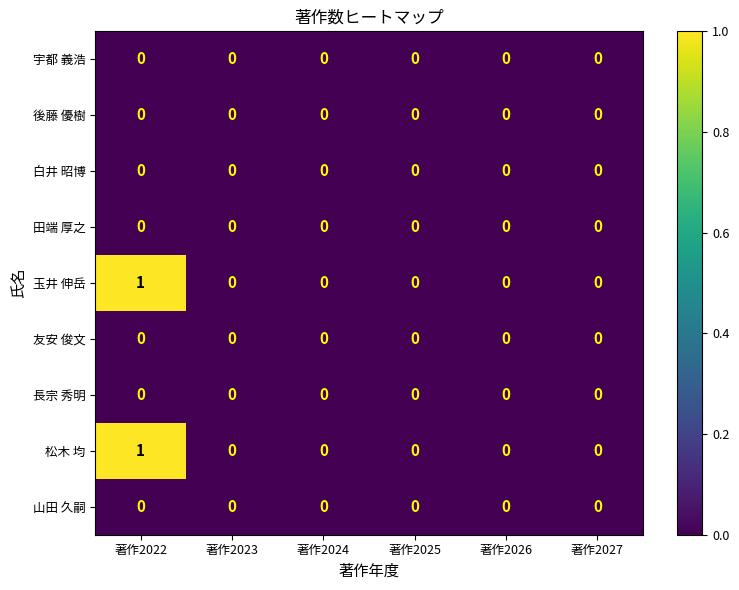

Count the number of data series in this chart.

9